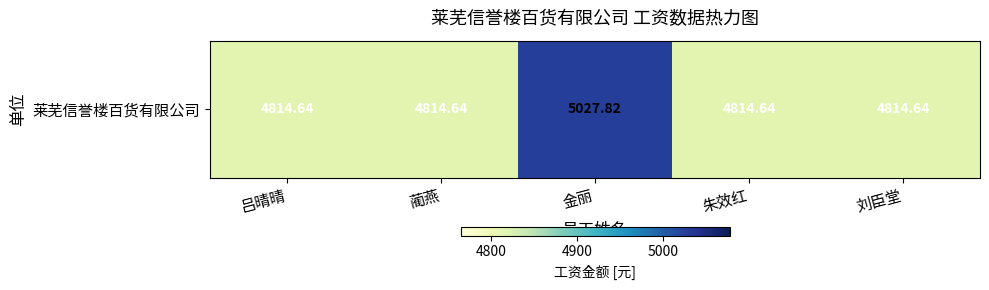

Reading left to right, transcribe all the data shown in this chart.

吕晴晴=4814.6	蔺燕=4814.6	金丽=5027.8	朱效红=4814.6	刘臣堂=4814.6